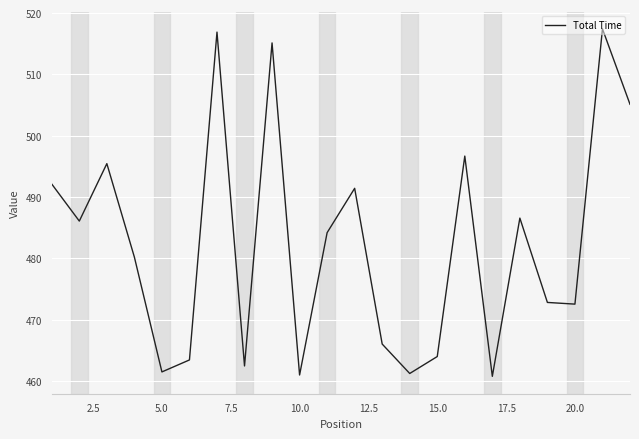

What is the smallest value displayed?

460.8